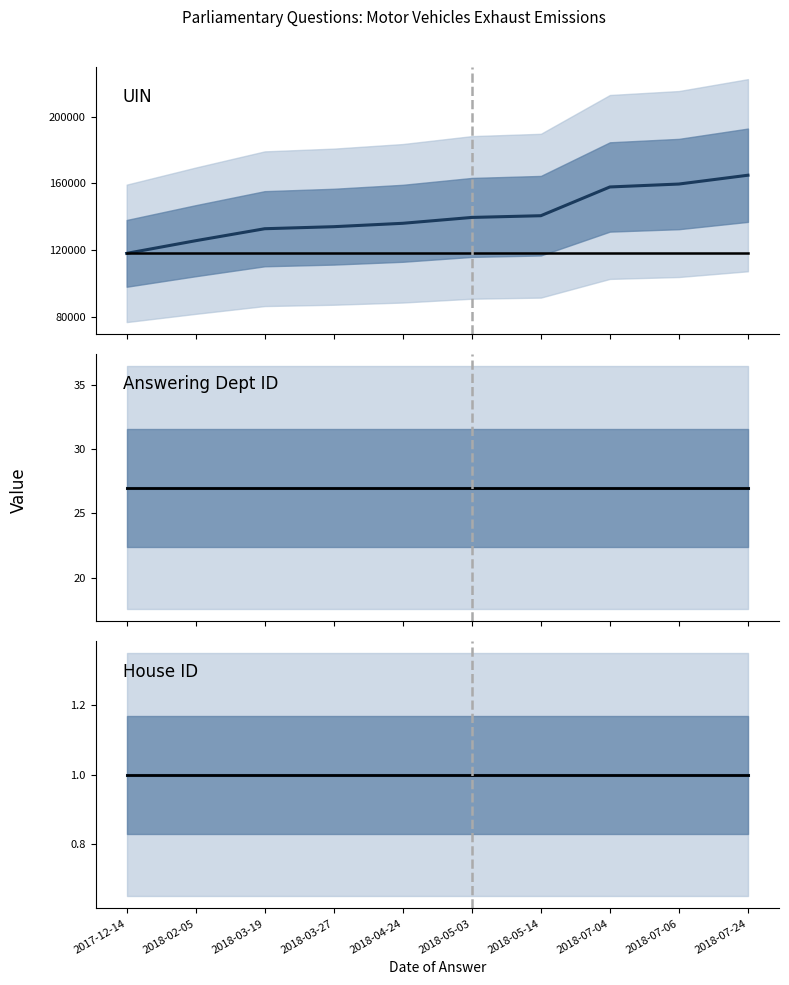

What is the total value across all series at 2018-07-06?

277539